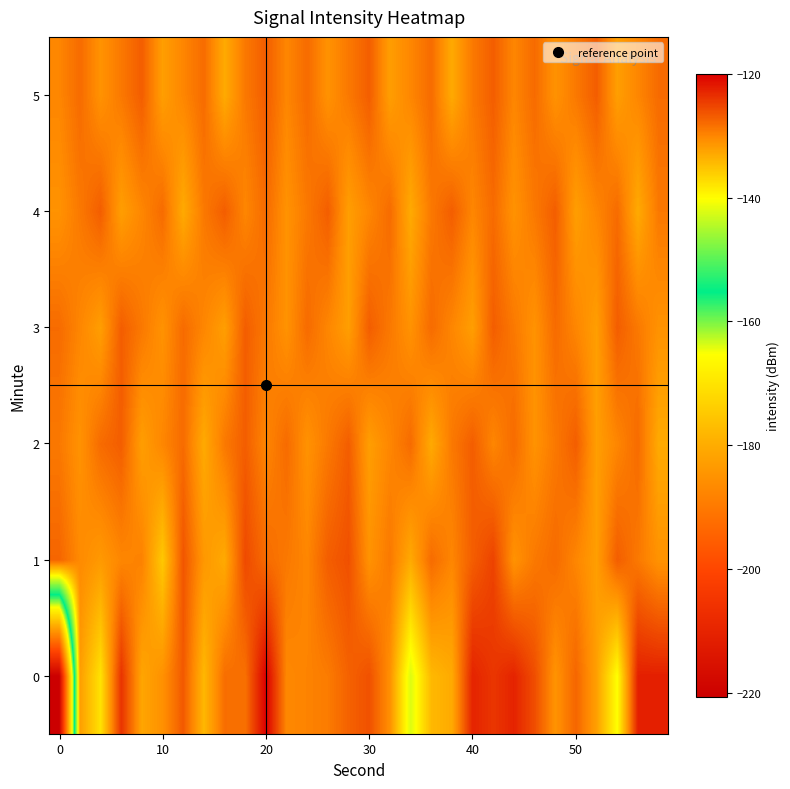

Reading right to left, what are all the values shown in this chart?

0: -122.4	-122.4	-140.3	-132.1	-127.6	-131.1	-125.8	-122.7	-124.1	-122.7	-133.0	-134.3	-142.2	-130.8	-126.1	-127.3	-129.2	-129.8	-130.2	-120.0	-128.4	-128.2	-134.1	-126.7	-130.9	-132.6	-123.8	-137.8	-131.9	-220.7
1: -131.0	-129.0	-127.0	-132.0	-130.0	-128.0	-129.0	-131.0	-125.0	-127.0	-130.0	-128.0	-133.0	-129.0	-131.0	-126.0	-127.0	-130.0	-129.0	-128.0	-125.5	-133.0	-131.5	-126.4	-135.6	-129.7	-130.0	-131.6	-130.3	-127.6
2: -133.0	-128.0	-130.0	-132.0	-127.0	-129.0	-131.0	-128.0	-130.0	-127.0	-129.0	-133.0	-128.0	-130.0	-132.0	-127.0	-129.0	-131.0	-128.0	-130.0	-127.0	-129.0	-133.0	-128.0	-130.0	-132.0	-127.0	-128.0	-131.0	-129.0
3: -131.0	-129.0	-127.0	-132.0	-130.0	-128.0	-131.0	-129.0	-127.0	-132.0	-130.0	-128.0	-131.0	-129.0	-127.0	-132.0	-130.0	-128.0	-131.0	-129.0	-127.0	-132.0	-130.0	-128.0	-131.0	-129.0	-127.0	-132.0	-130.0	-128.0
4: -129.0	-133.0	-128.0	-130.0	-132.0	-127.0	-129.0	-131.0	-128.0	-130.0	-127.0	-129.0	-133.0	-128.0	-130.0	-132.0	-127.0	-129.0	-131.0	-128.0	-130.0	-127.0	-129.0	-133.0	-128.0	-130.0	-132.0	-127.0	-129.0	-131.0
5: -128.0	-130.0	-132.0	-127.0	-129.0	-131.0	-128.0	-130.0	-127.0	-129.0	-133.0	-128.0	-130.0	-132.0	-127.0	-129.0	-131.0	-128.0	-130.0	-127.0	-129.0	-133.0	-128.0	-130.0	-132.0	-127.0	-129.0	-131.0	-128.0	-130.0